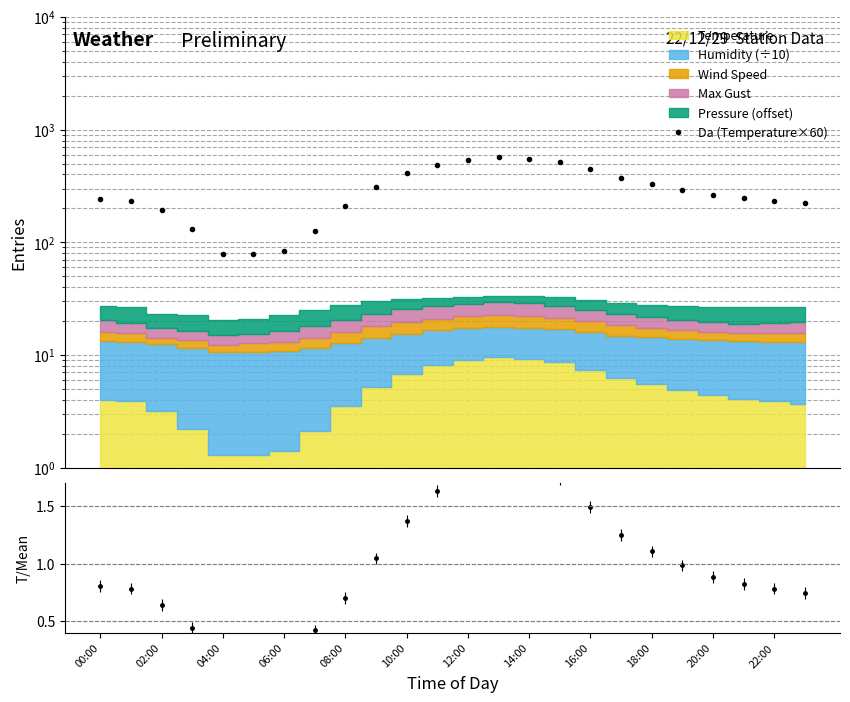

At which label does Da (Temperature×60) reach its peak?

13